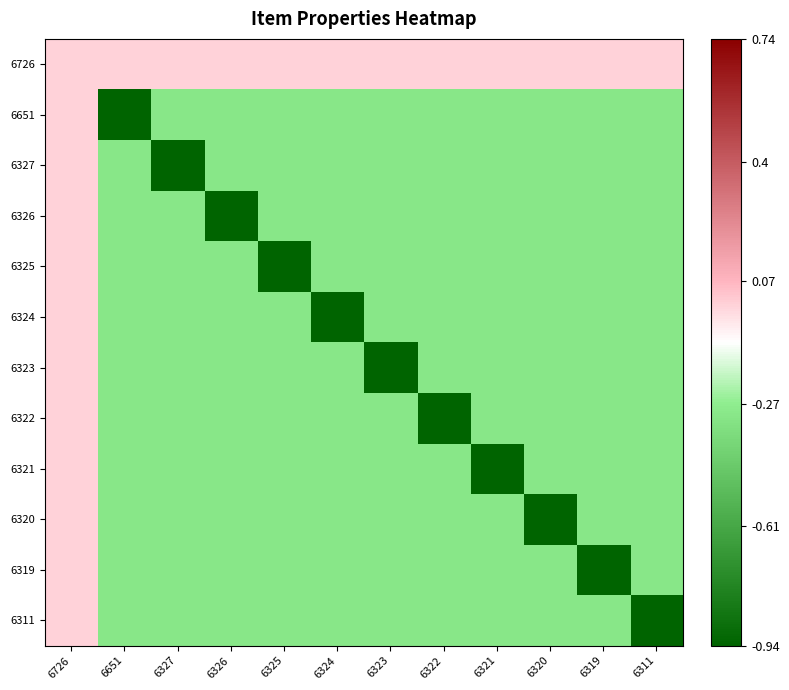

What is the minimum value shown in the chart?

-0.9